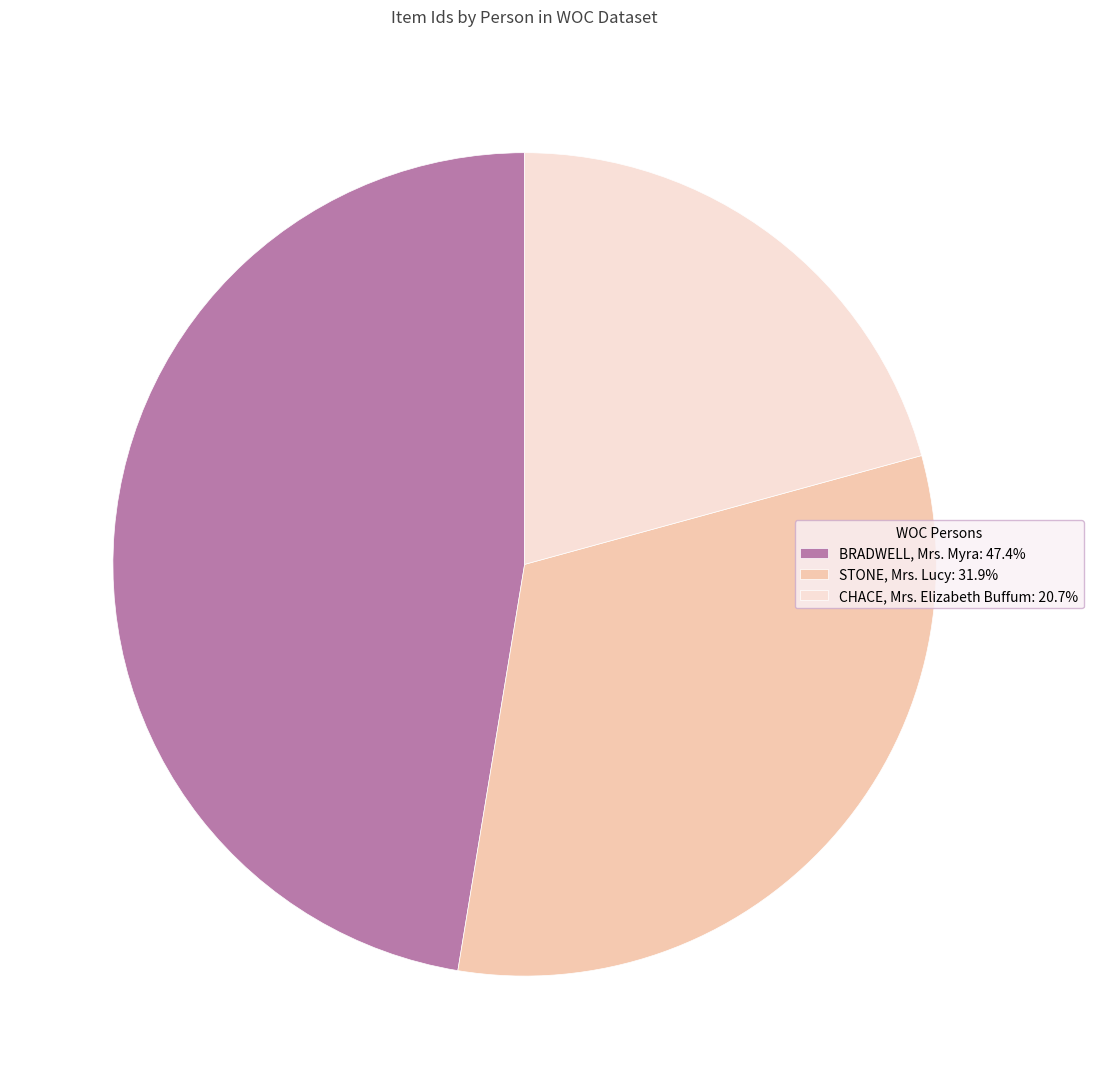

How many segments does this pie chart have?

3